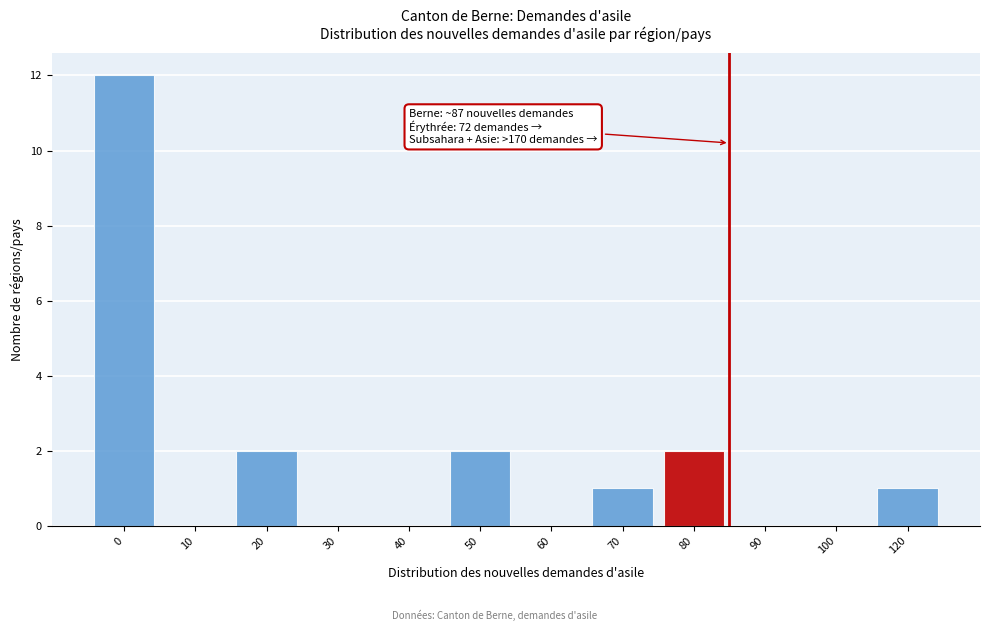

Reading left to right, transcribe all the data shown in this chart.

0=12	10=0	20=2	30=0	40=0	50=2	60=0	70=1	80=2	90=0	100=0	120=1